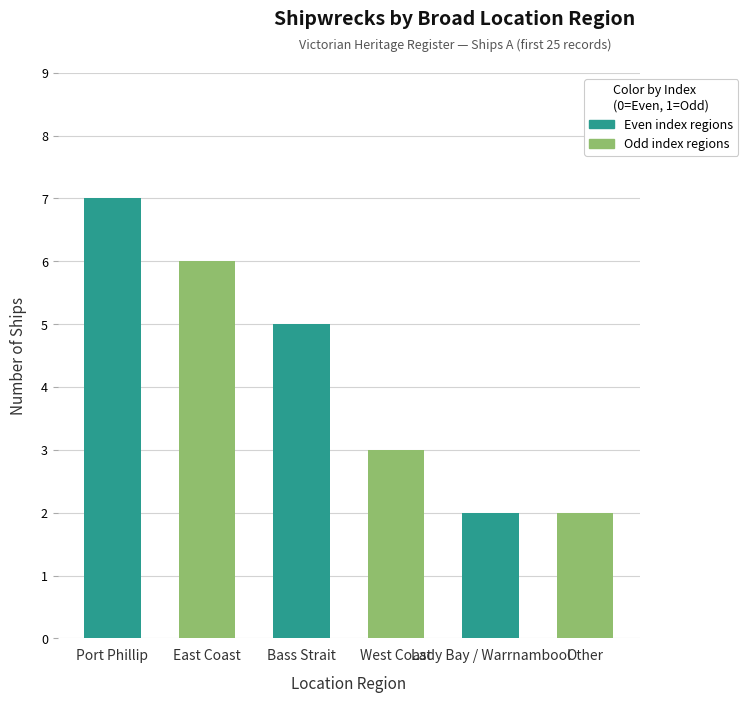

Which label corresponds to the largest value in the chart?

Port Phillip